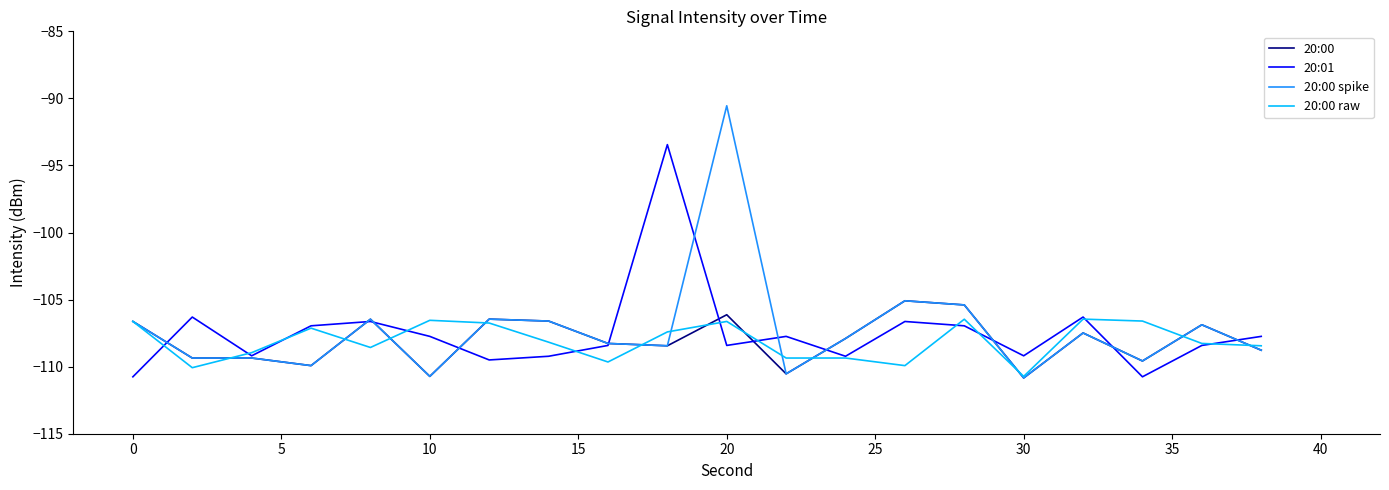

What is the greatest value displayed?

-90.5